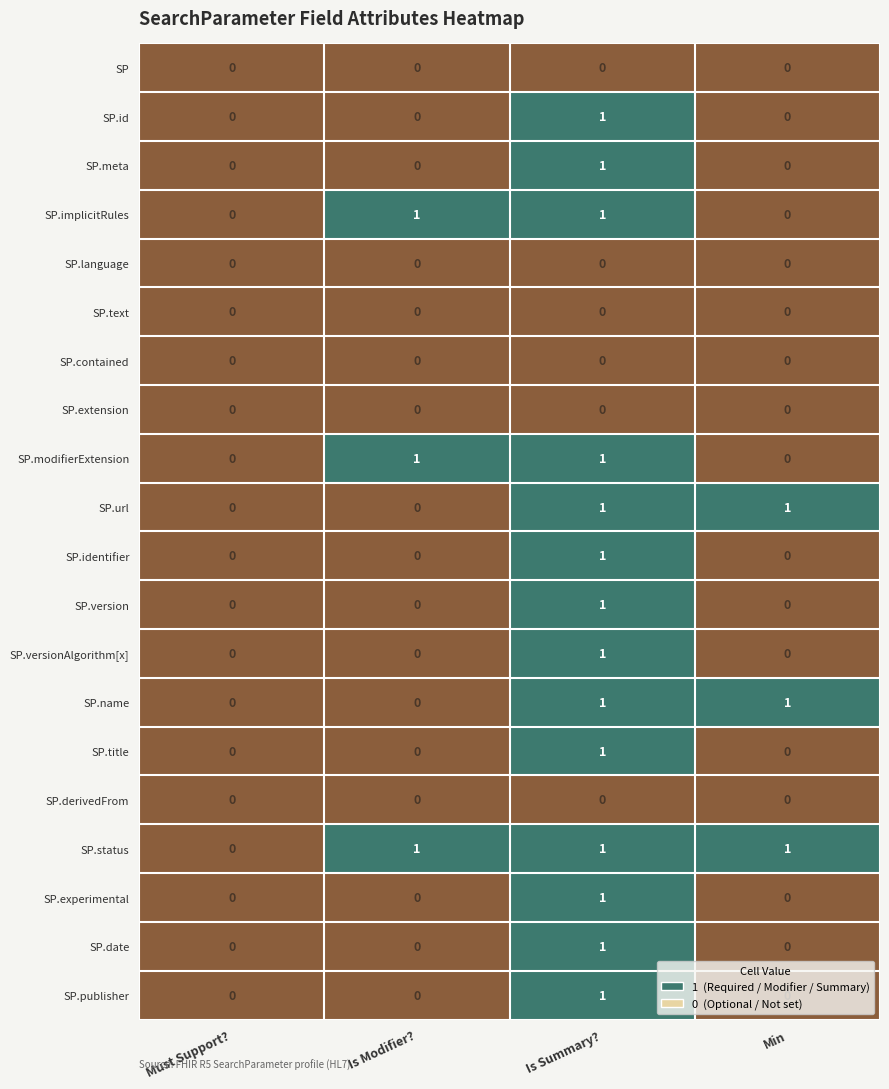

The SP.derivedFrom series shows 0 at Must Support?. True or false?

True